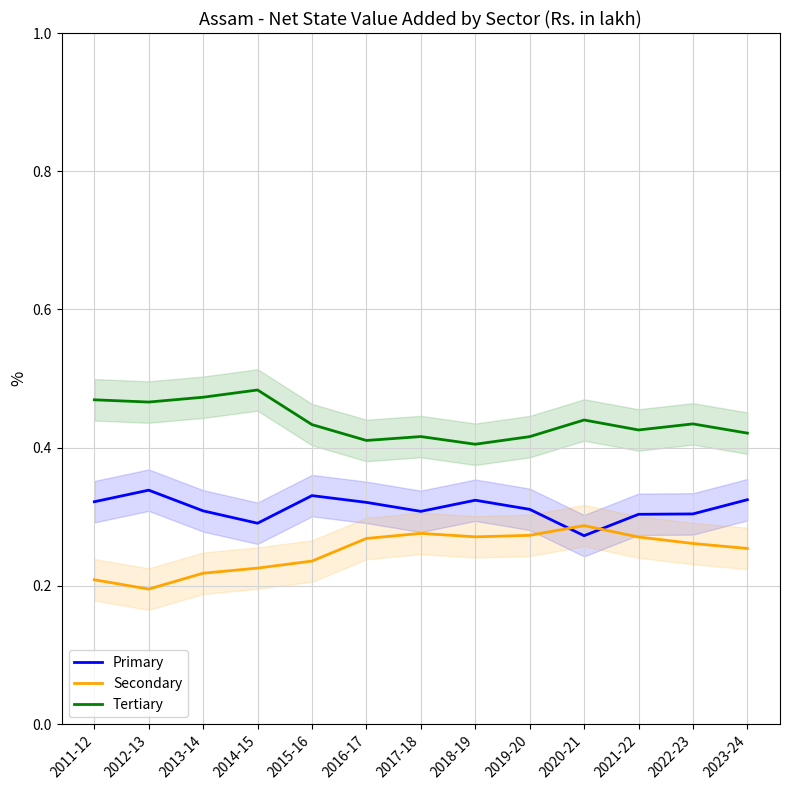

List the series in order of their peak value, lowest first.

Secondary, Primary, Tertiary